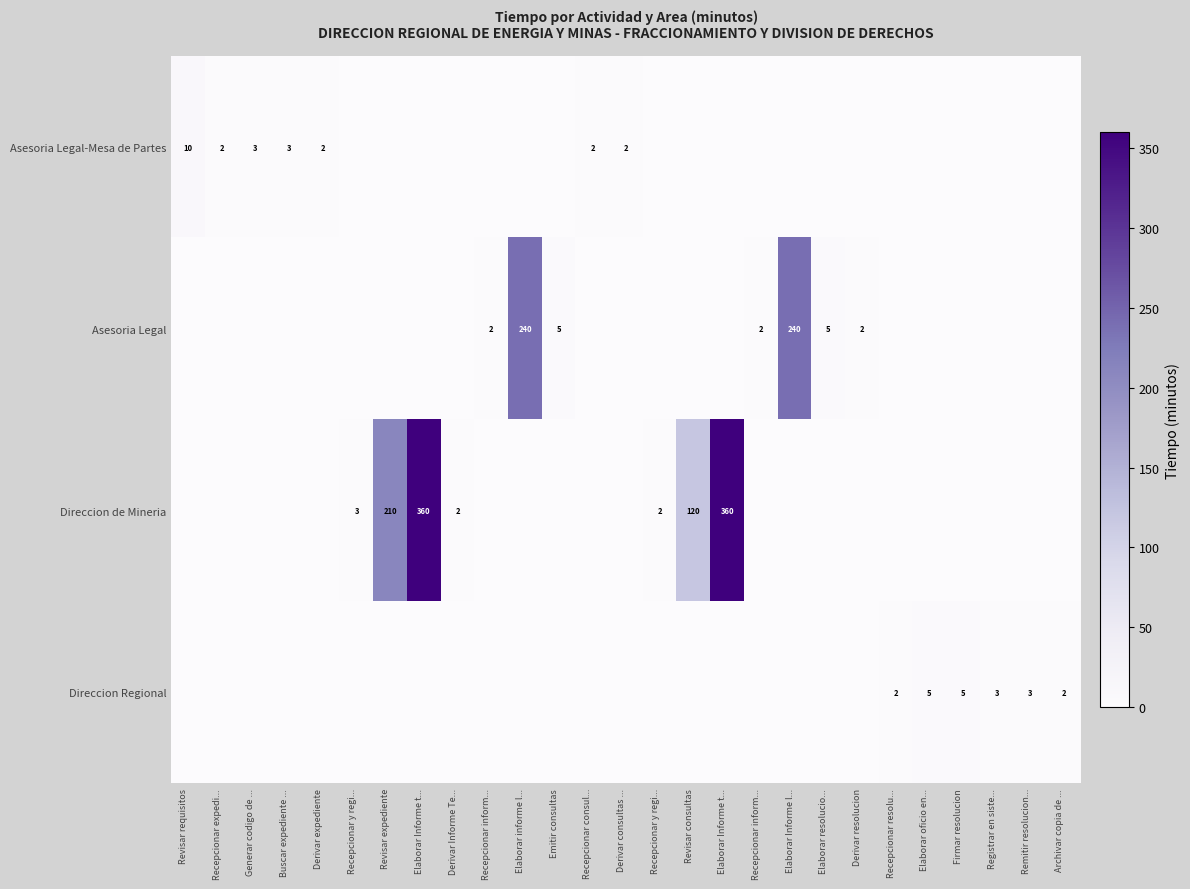

Between Buscar expediente ... and Elaborar Informe t..., which series saw the biggest shift?

Direccion de Mineria